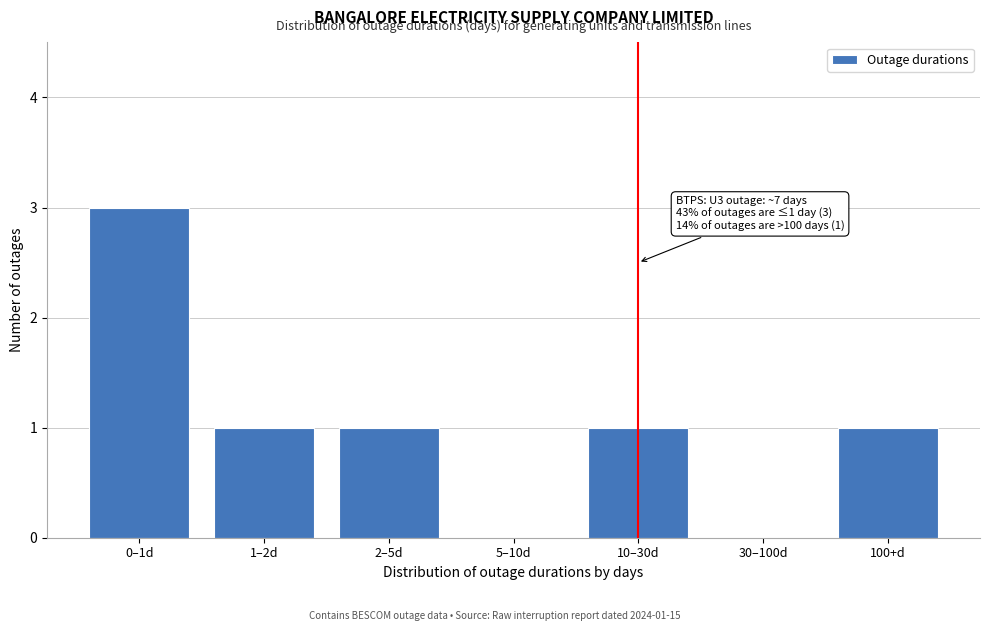

Reading left to right, extract all data points from this chart.

0–1d=3	1–2d=1	2–5d=1	5–10d=0	10–30d=1	30–100d=0	100+d=1